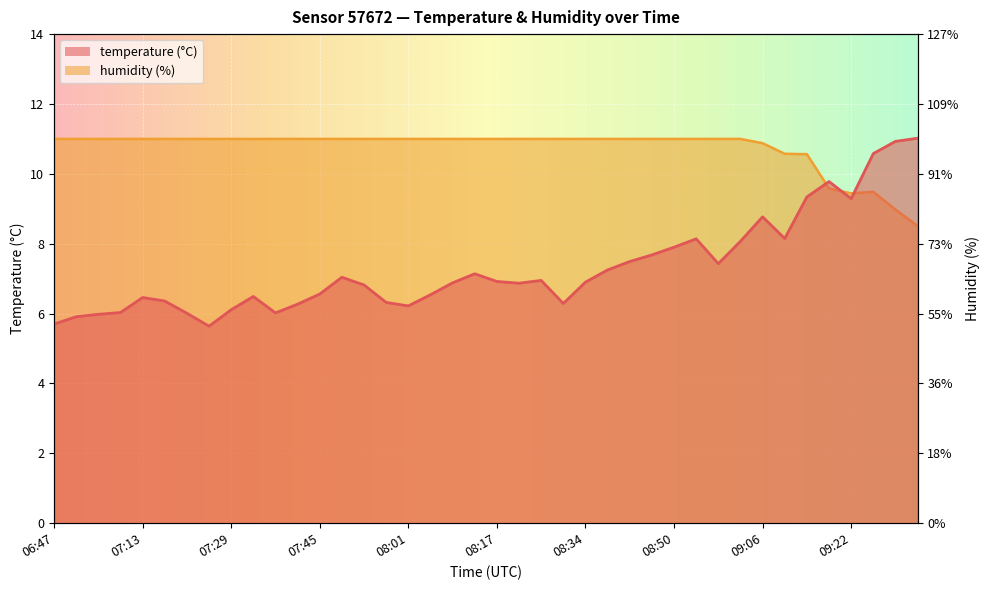

The value of temperature at 09:02 is 8.1. True or false?

True